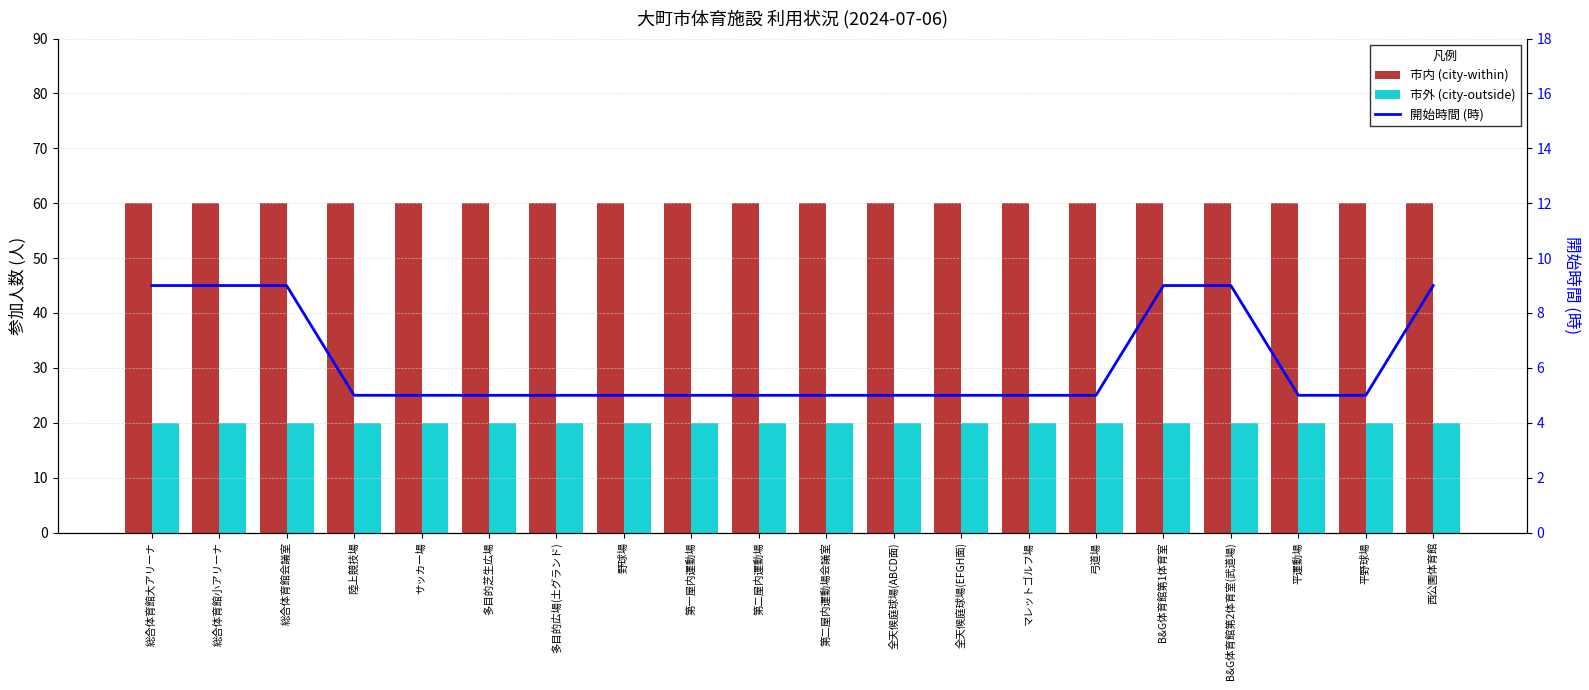

At which label is 開始時間 (時) closest to 7?

総合体育館大アリーナ